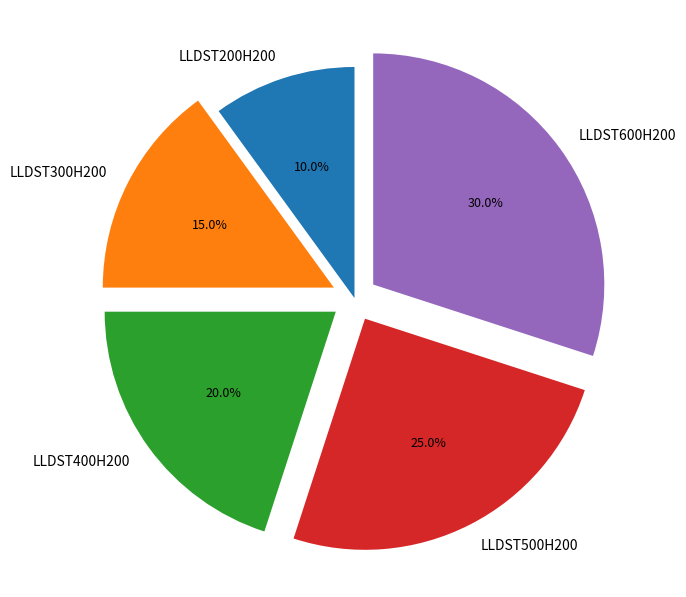

What is the ratio of the value at LLDST300H200 to the value at LLDST500H200?

0.6